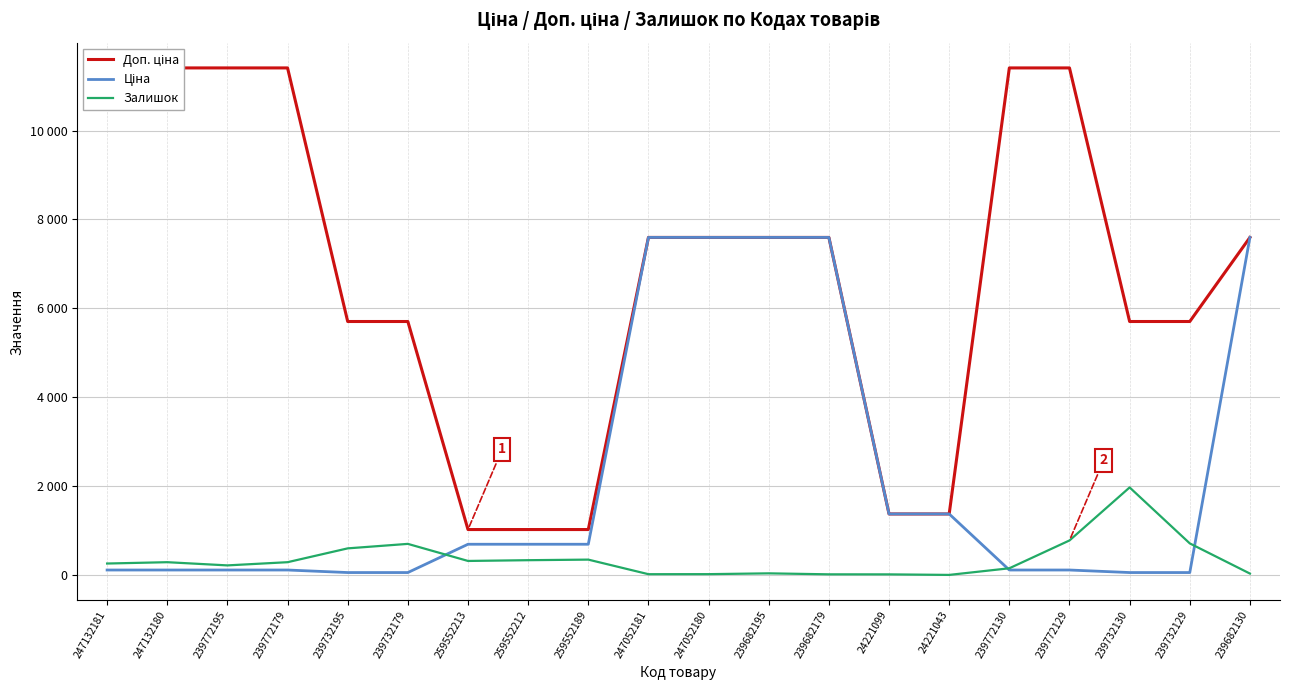

Which series changed the most between 239732195 and 239772129?

Доп. ціна